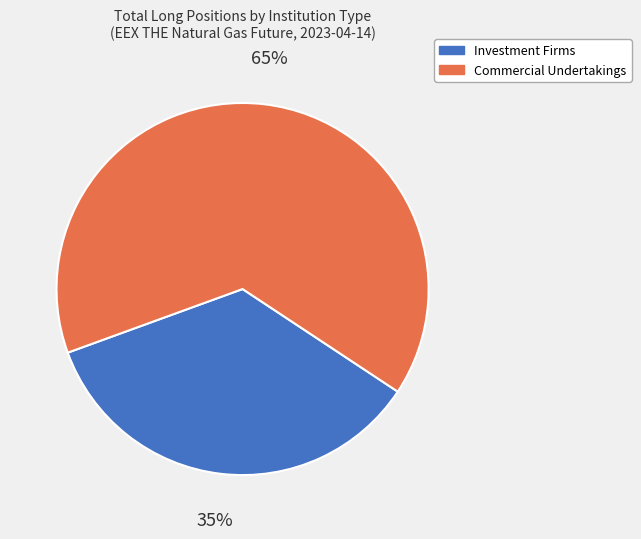

Does any single category account for the majority?

Yes